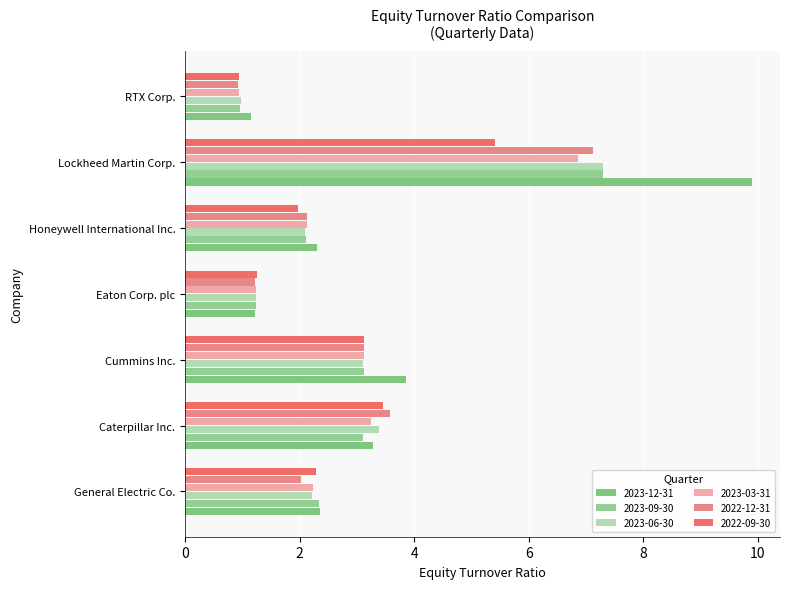

Count the number of data series in this chart.

6